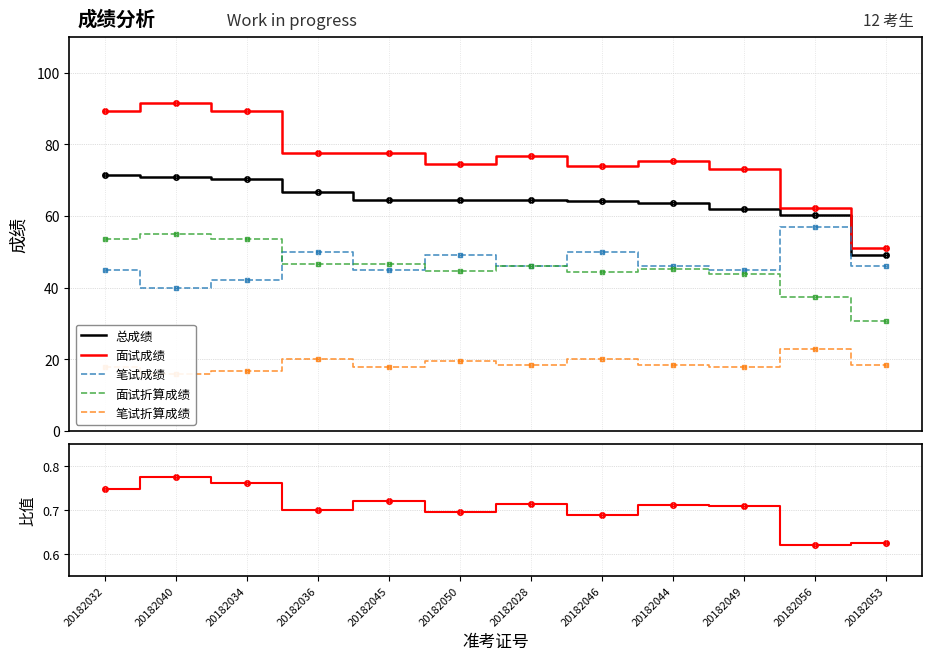

What is the smallest value displayed?

0.6